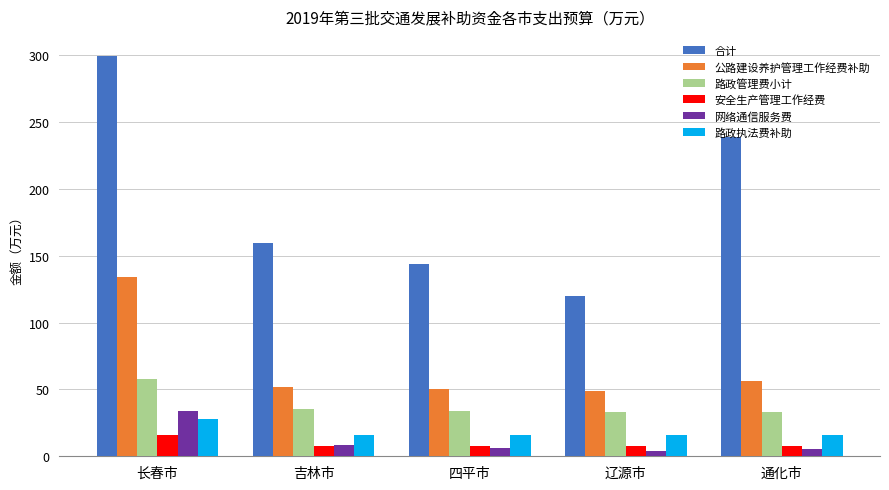

Which series changed the most between 长春市 and 四平市?

合计